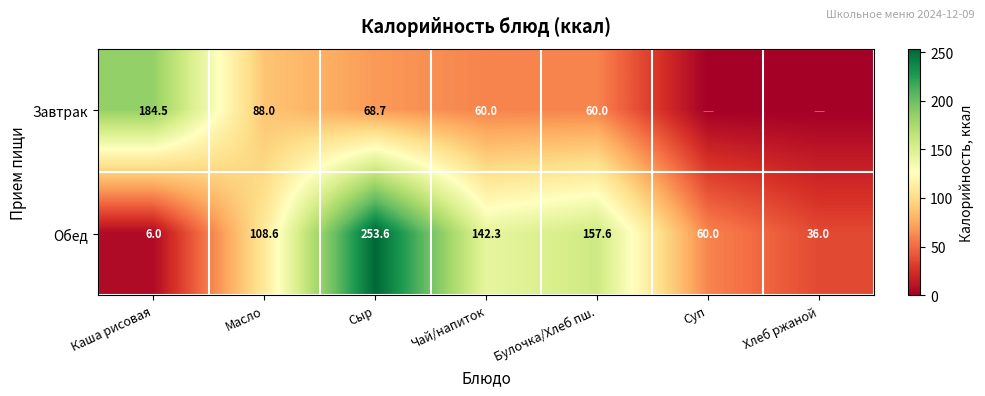

What is the sum of all Обед values?

764.1